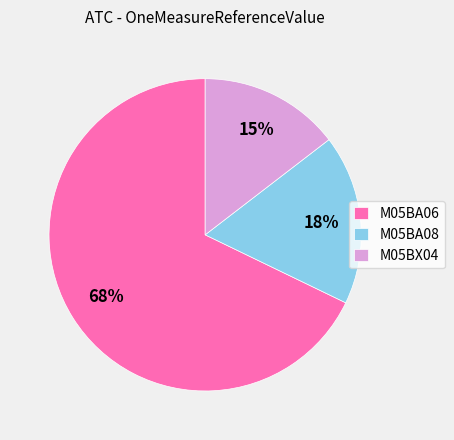

Which slice is the largest?

M05BA06